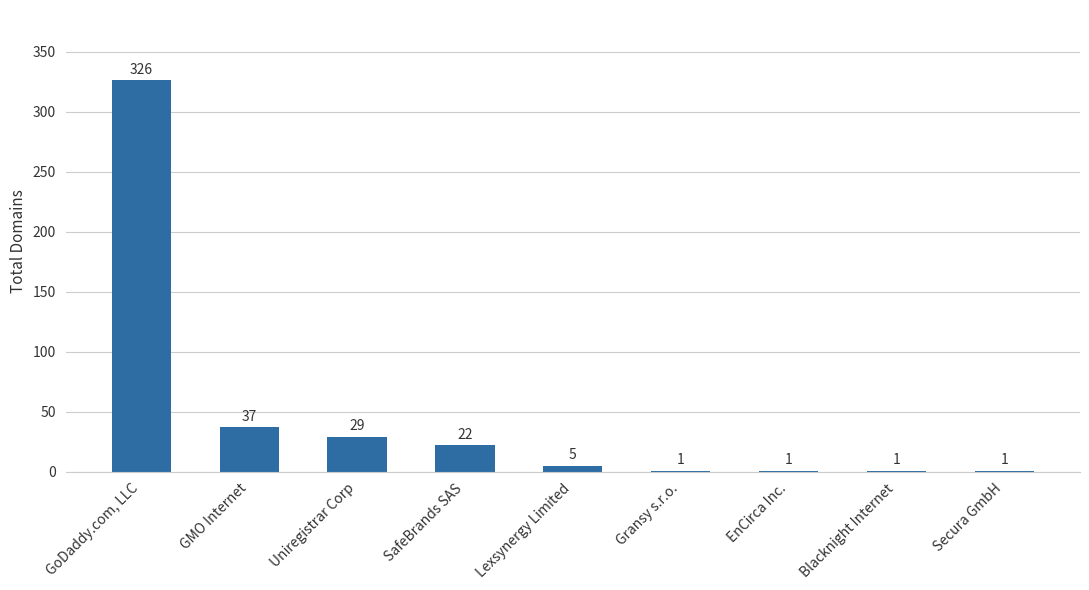

The chart shows a value of 22 at SafeBrands SAS. True or false?

True